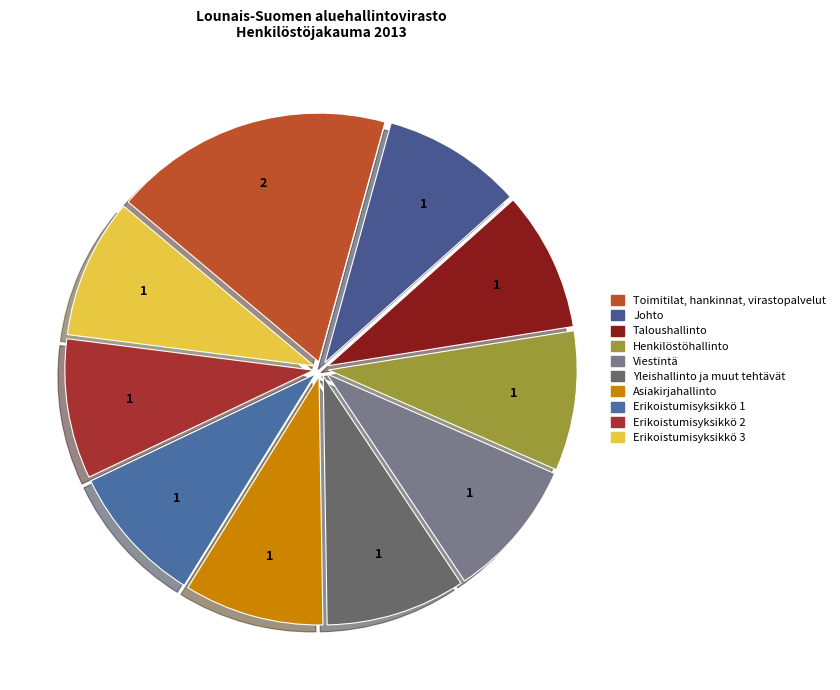

To the nearest percent, what is the average slice percentage?

10%